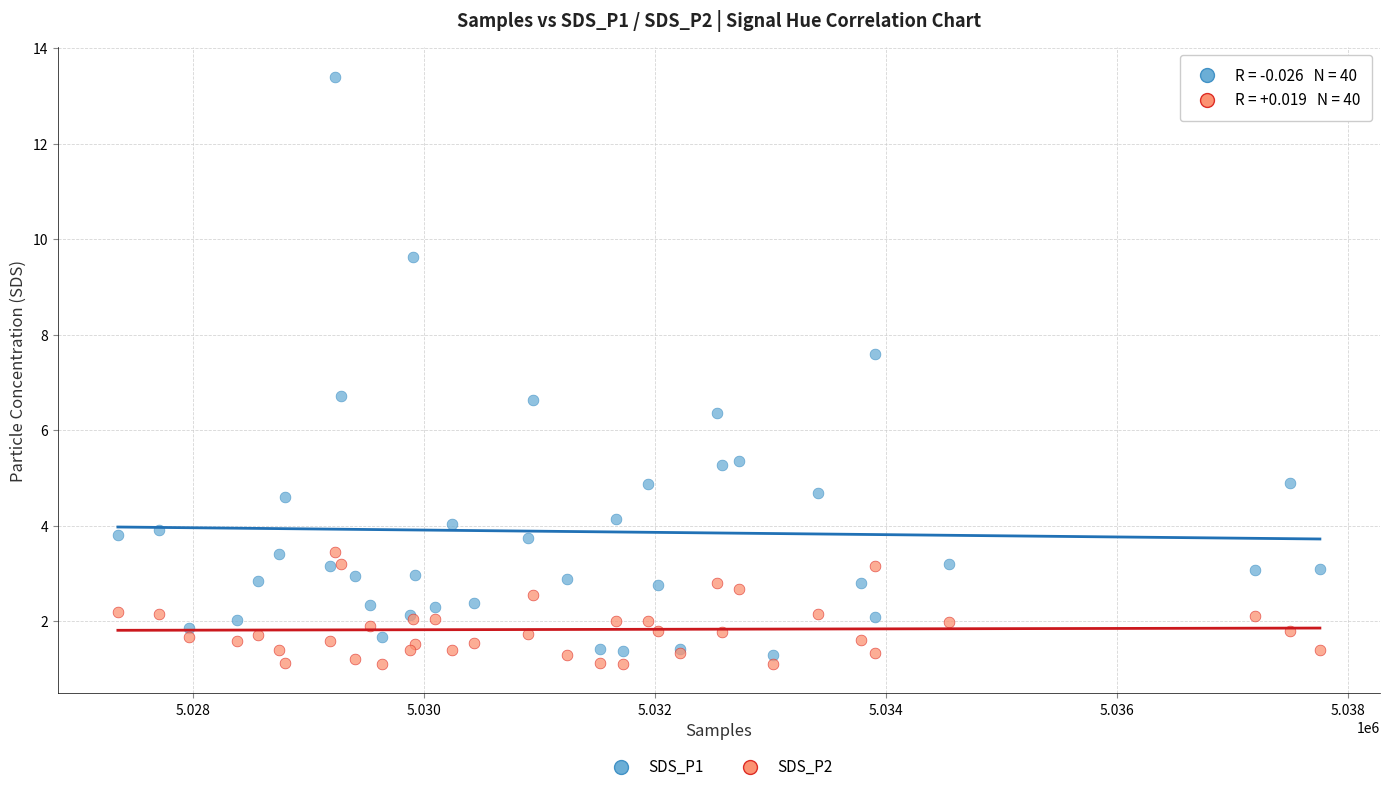

Which series reaches the maximum Y coordinate?

SDS_P1